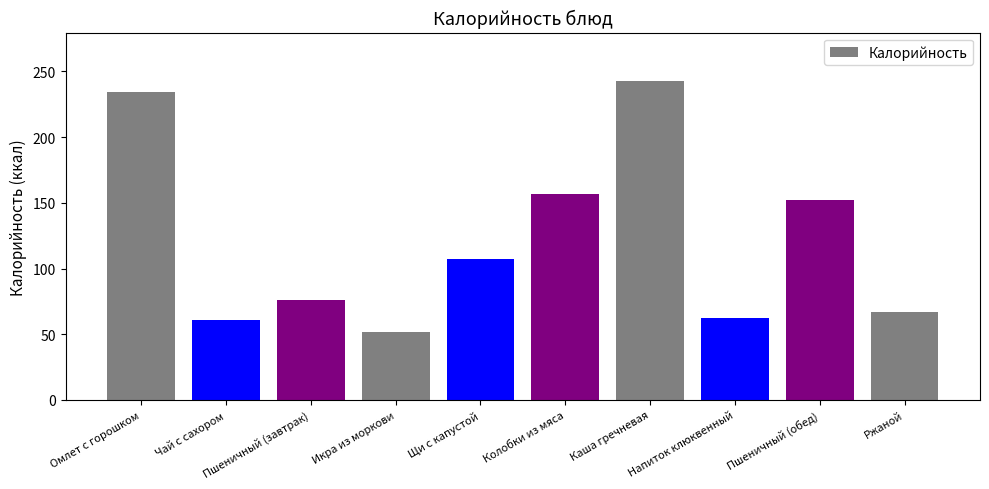

Which category has the highest value across all series?

Каша гречневая